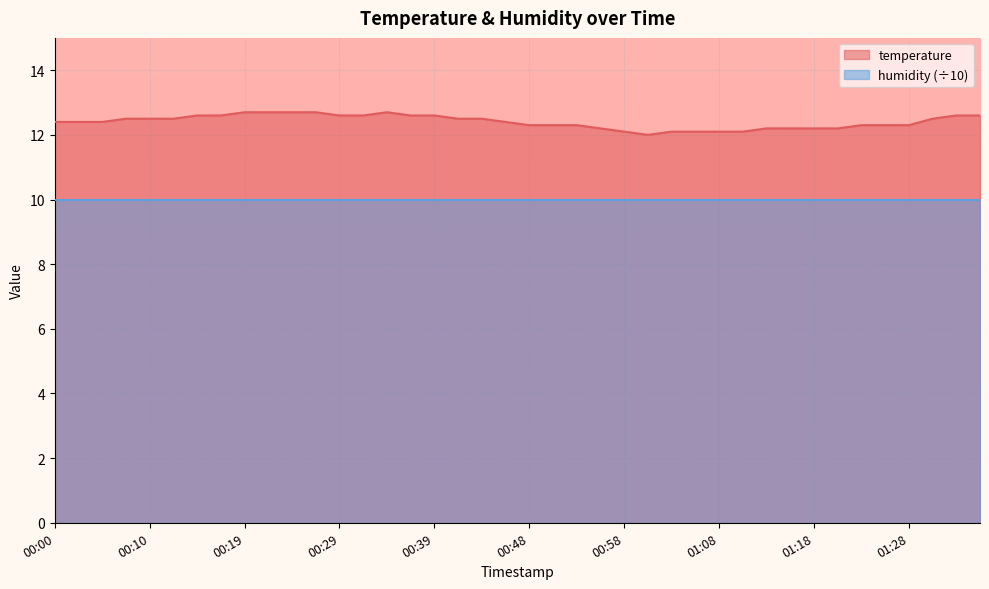

What position from the right is 00:53?

18